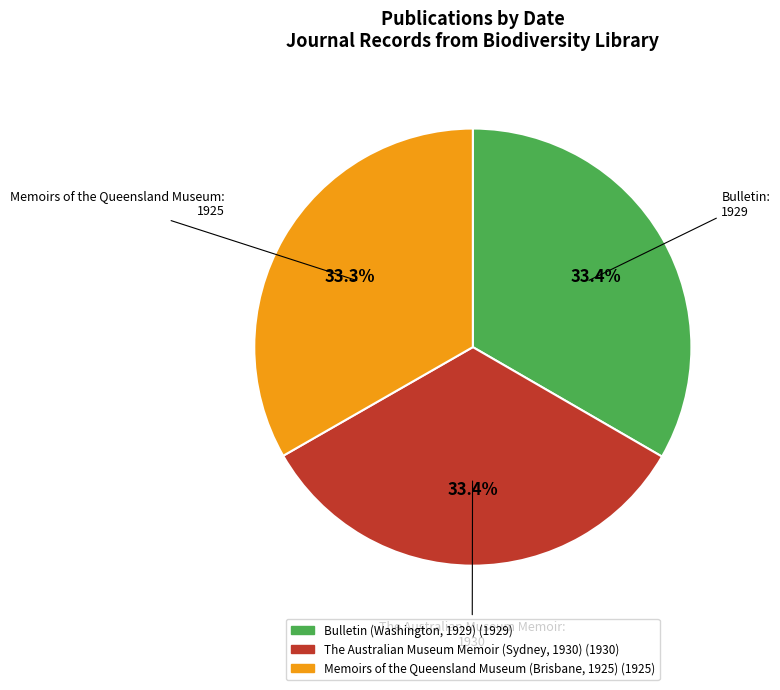

Count the number of slices in the pie.

3